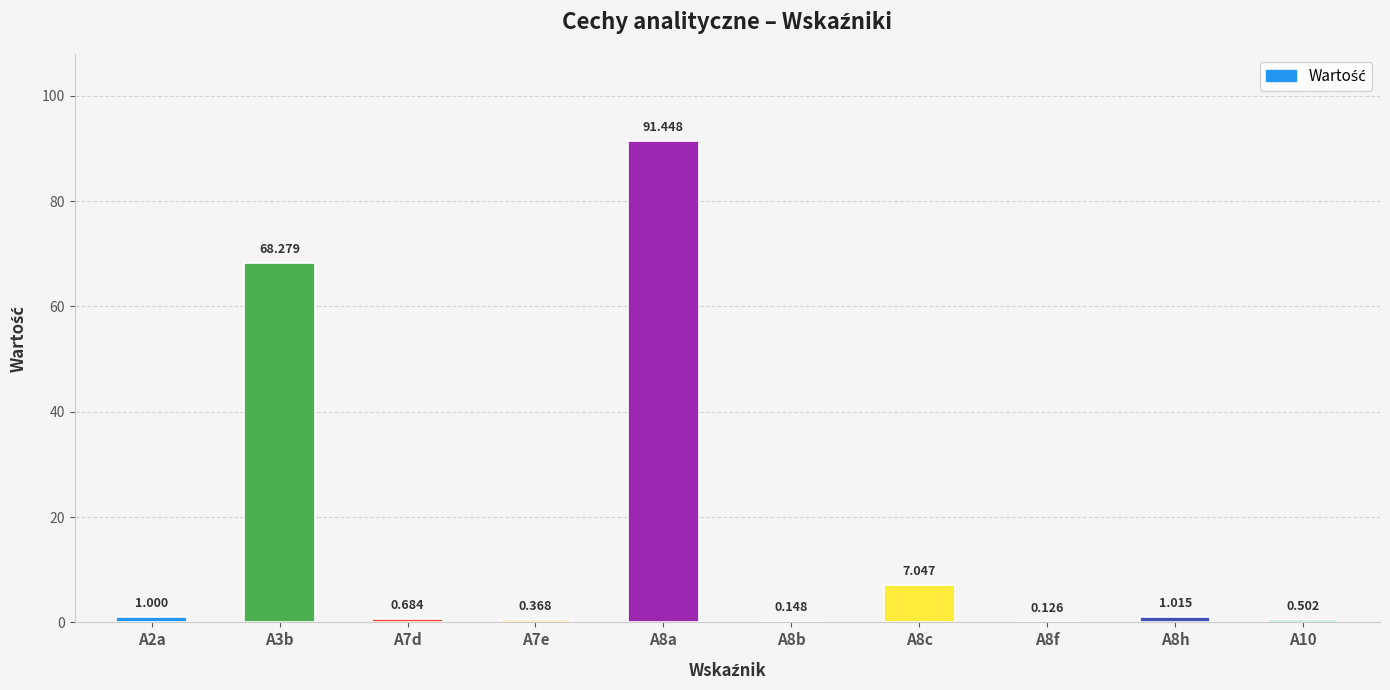

The value at A8h is 0.4. True or false?

False